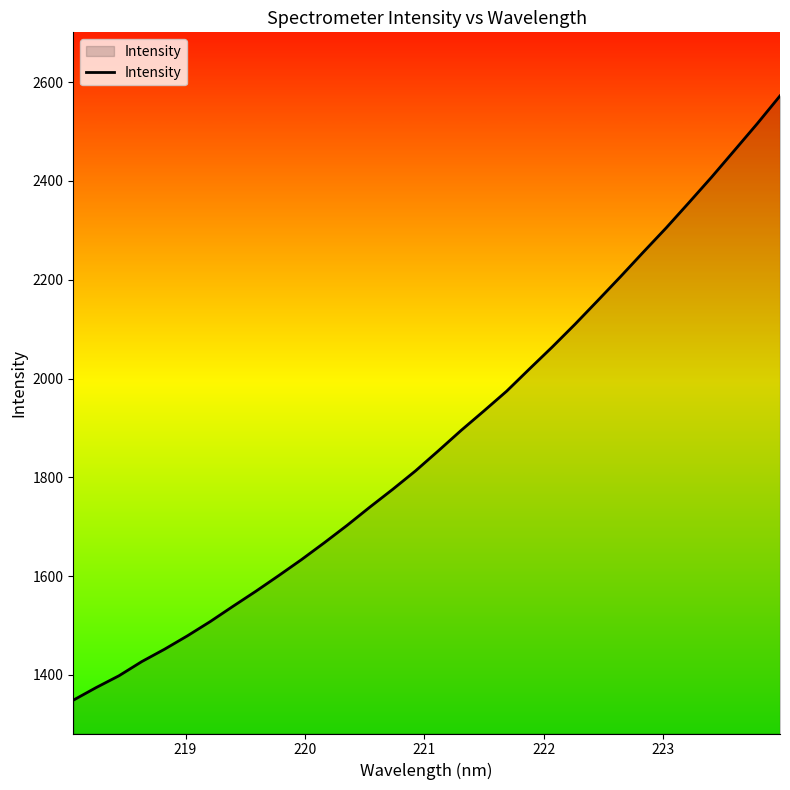

What is the difference between the maximum and minimum values?

1223.4